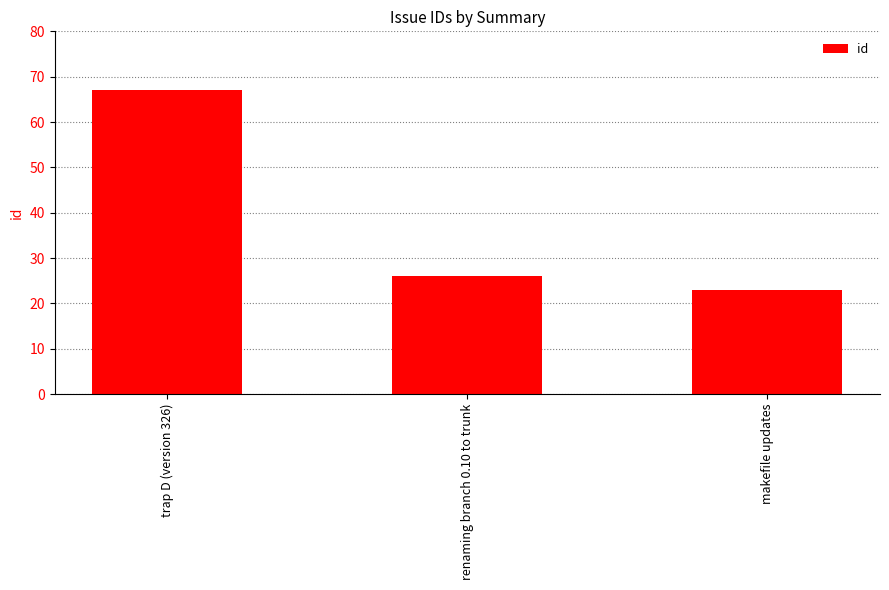

Which has a higher value, trap D (version 326) or makefile updates?

trap D (version 326)